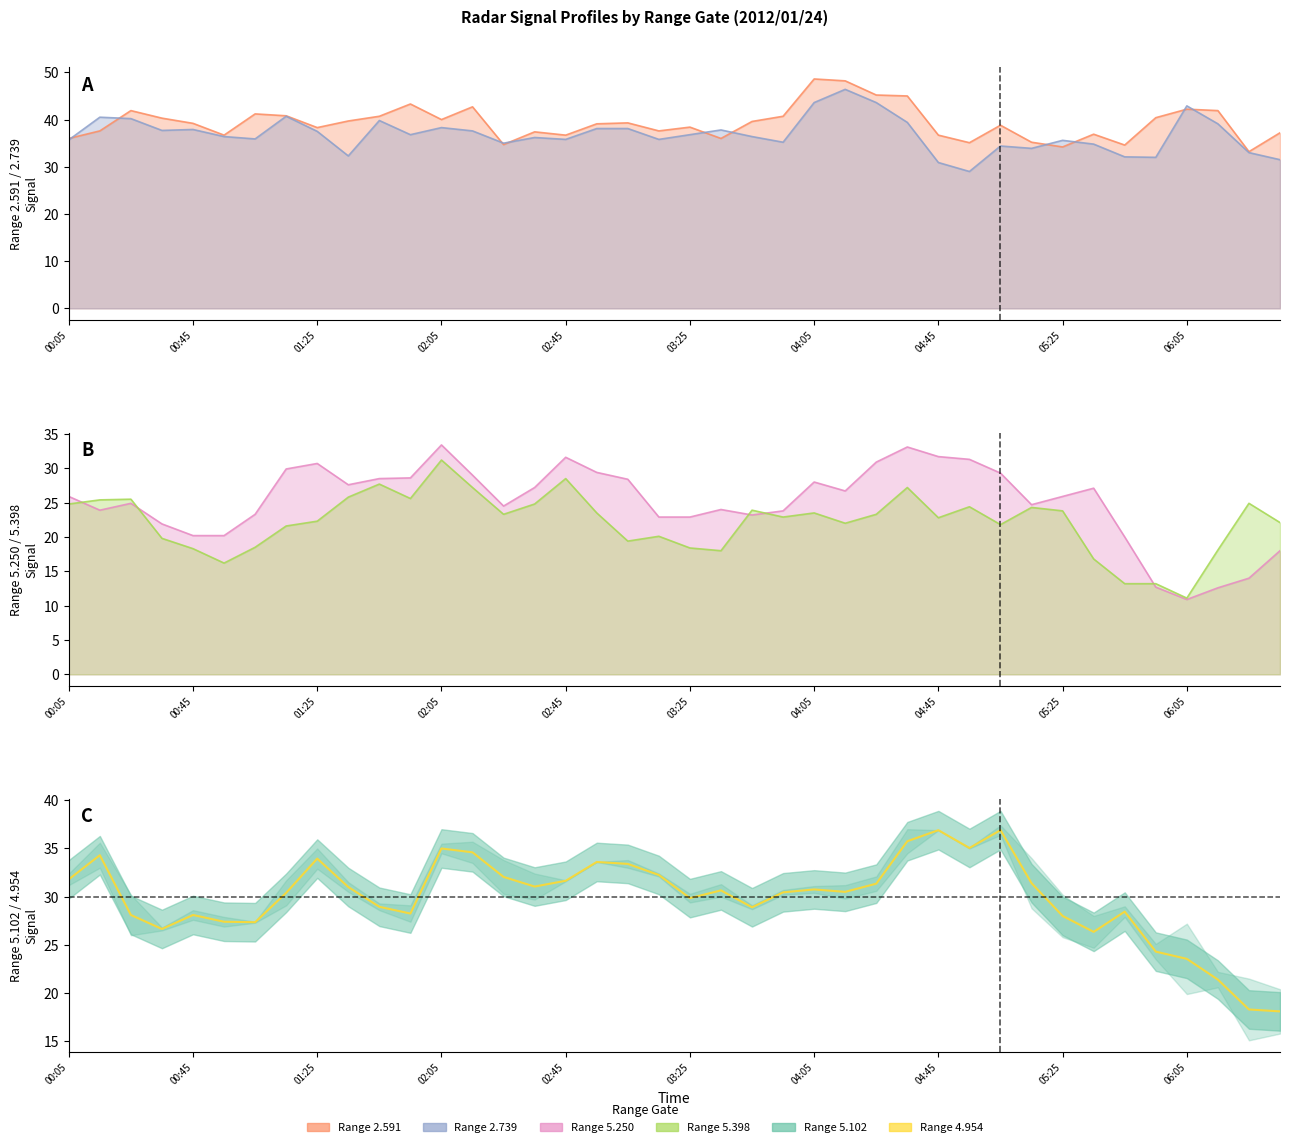

True or false: 2.739 has more than 0 points higher than both neighbors.

True